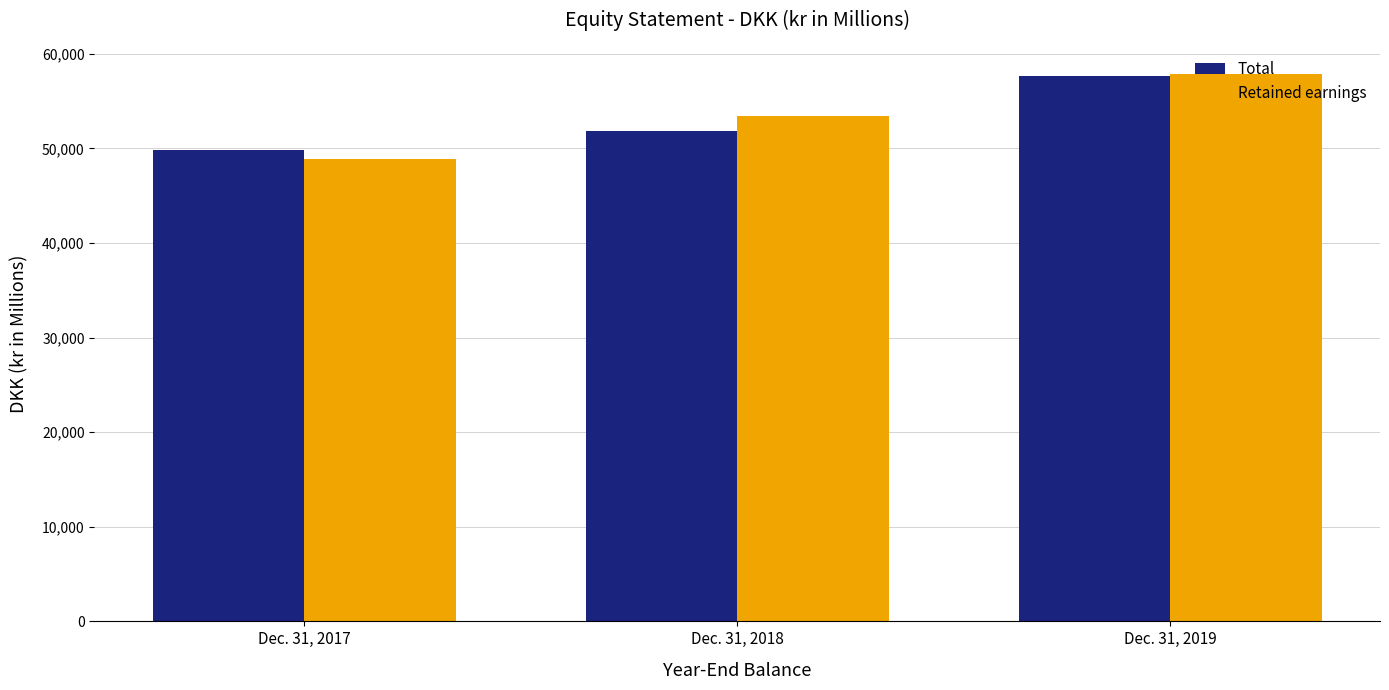

Where is Retained earnings nearest to the value 53352?

Dec. 31, 2018